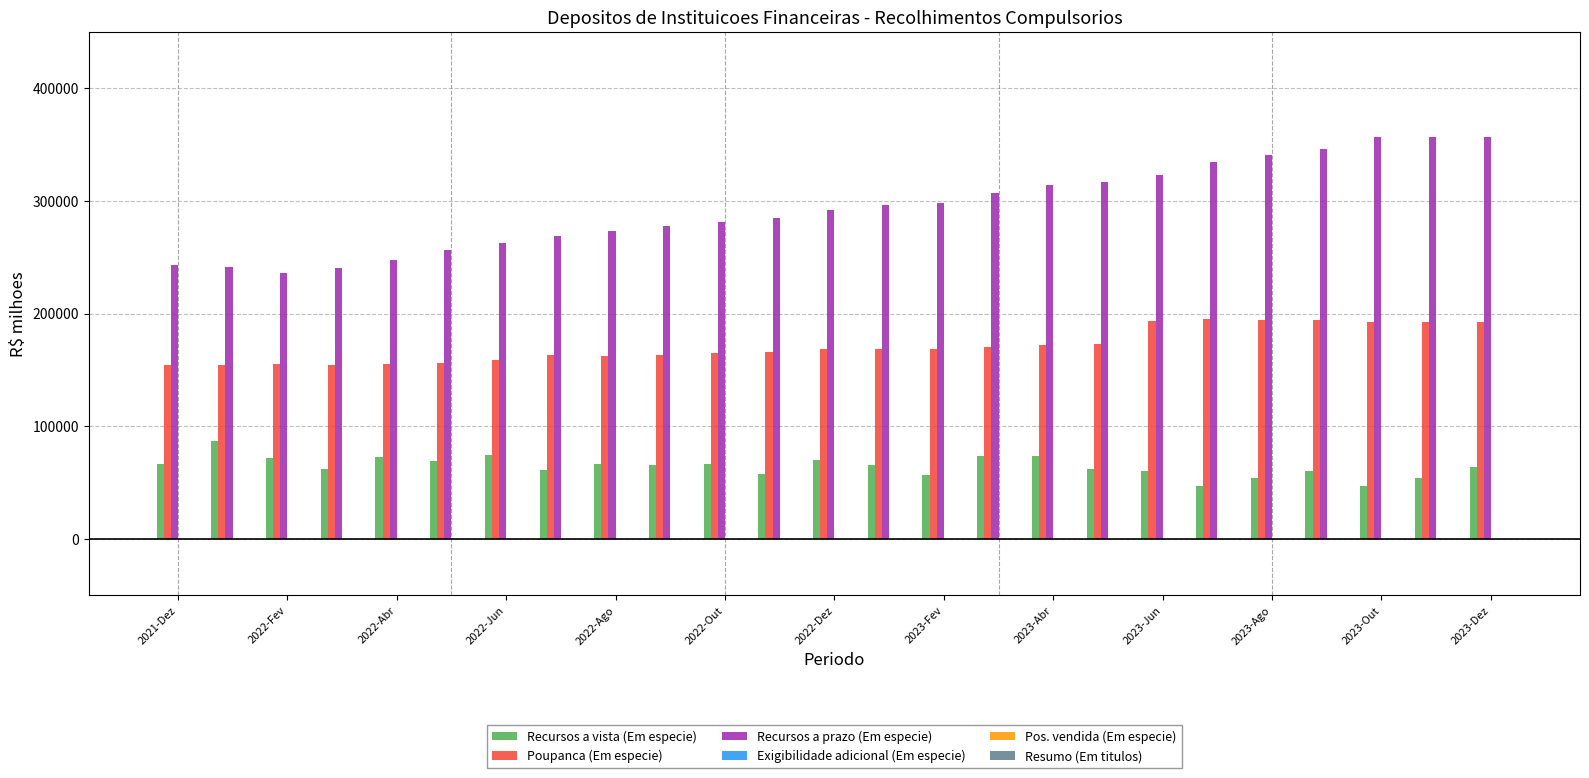

Are the bars horizontal?

No